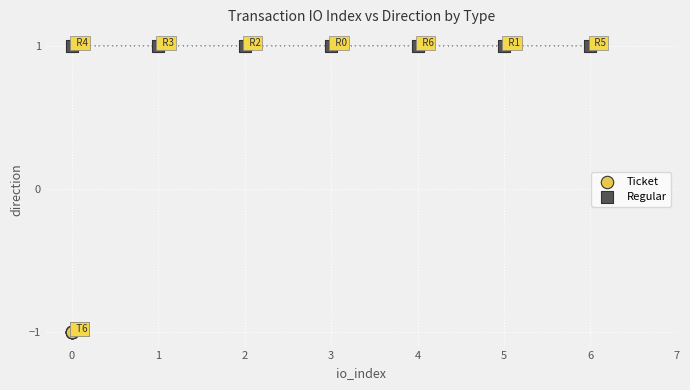

Which series reaches the minimum Y coordinate?

Ticket